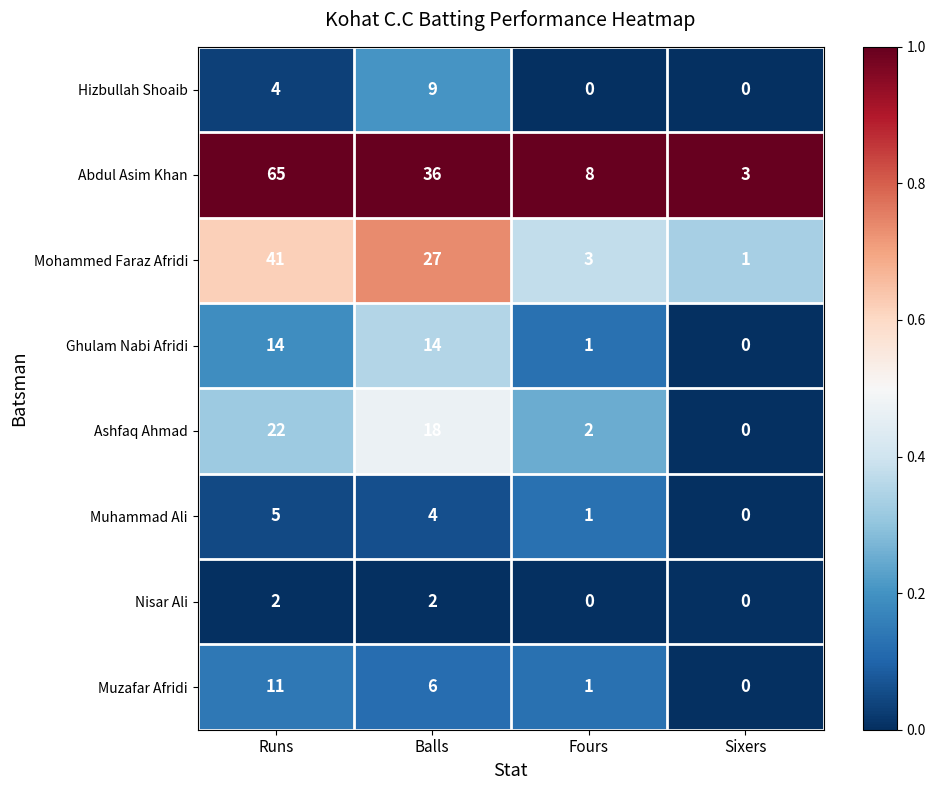

Read the Ghulam Nabi Afridi value at Runs.

14